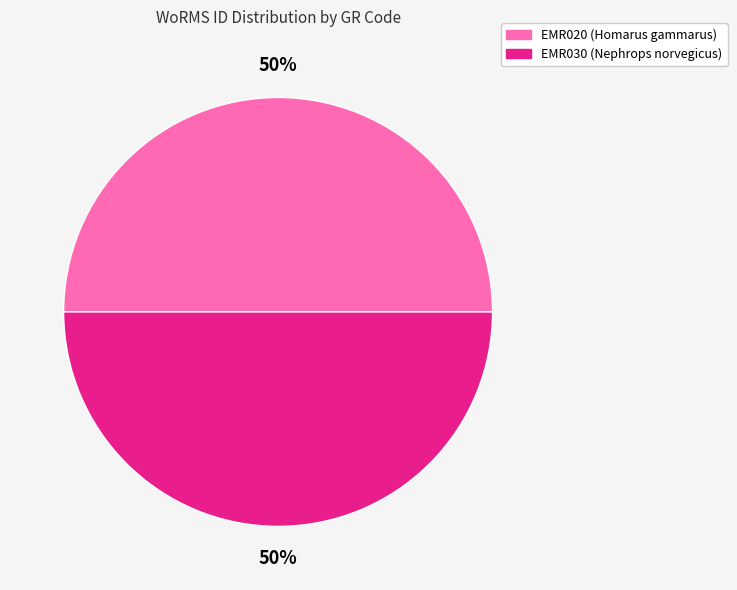

To the nearest percent, what portion does EMR020 represent?

50%